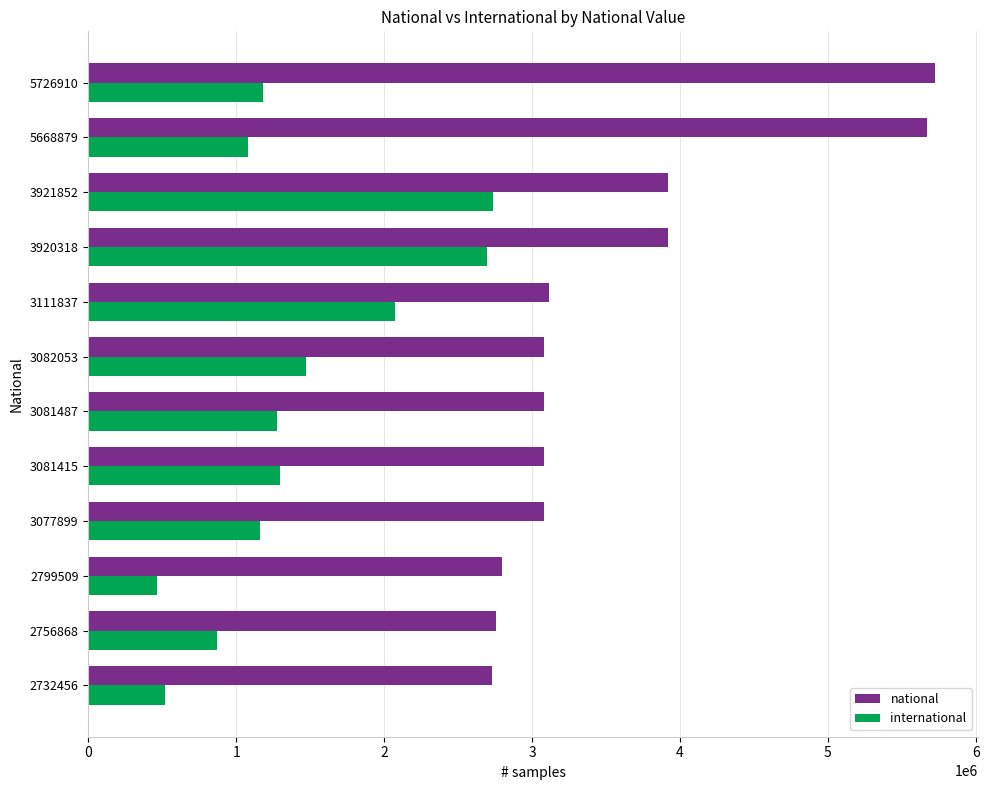

Which series changed the most between 3081487 and 5726910?

national